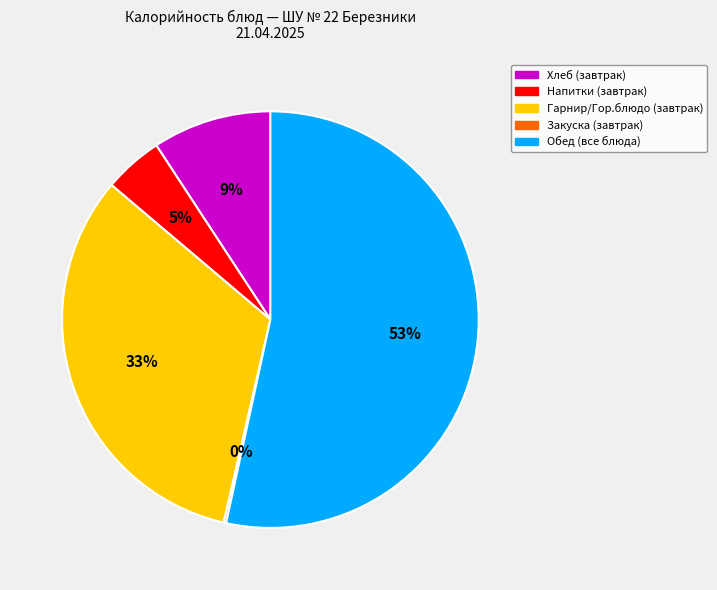

To the nearest percent, what is the difference between the Напитки (завтрак) and Гарнир/Гор.блюдо (завтрак) slice percentages?

28%